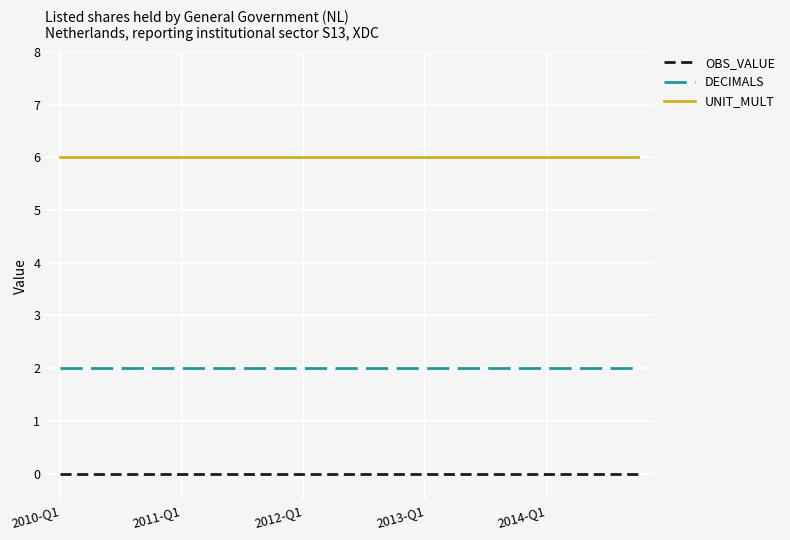

List the series in order of their peak value, highest first.

UNIT_MULT, DECIMALS, OBS_VALUE